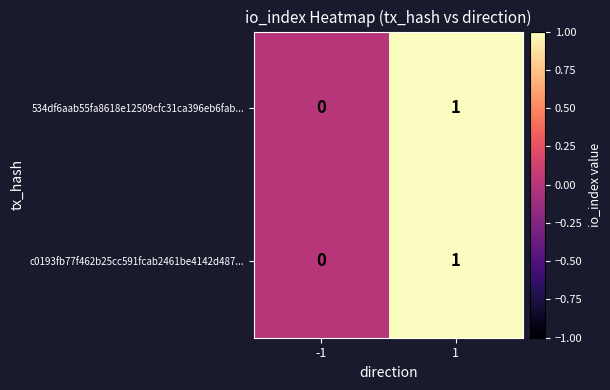

The value of c0193fb77f462b25cc591fcab2461be4142d487... at 1 is 2. True or false?

False